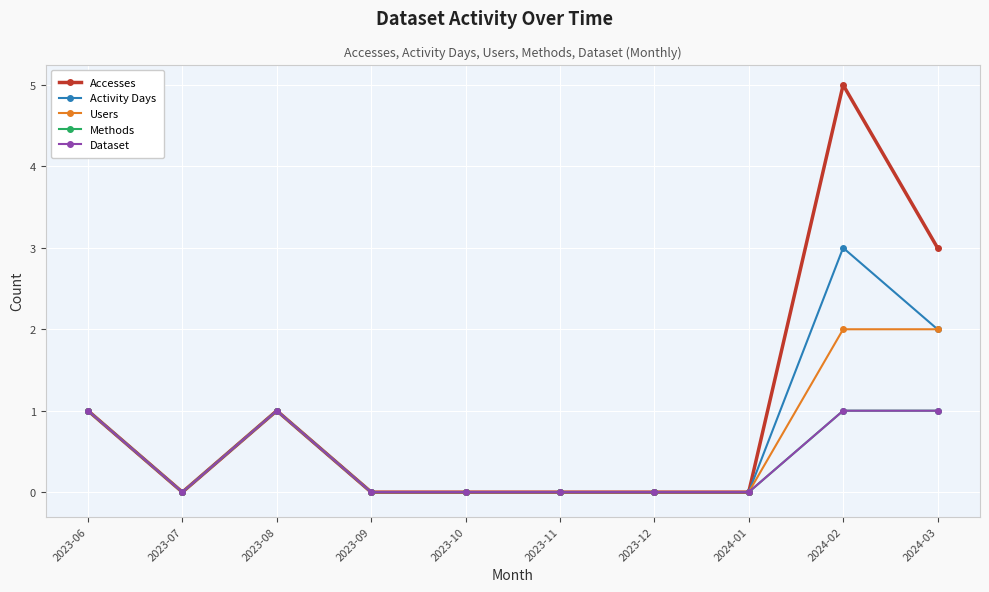

How many data points does each series have?

10